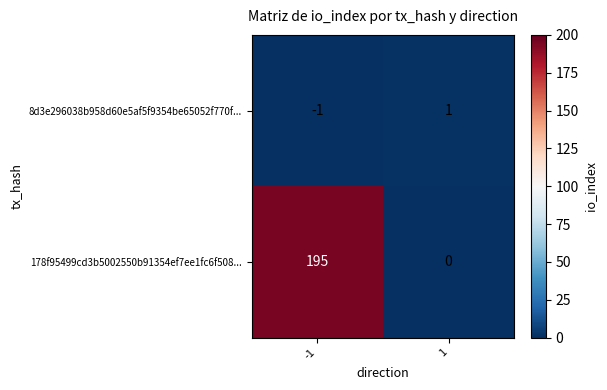

Reading right to left, what are all the values shown in this chart?

8d3e296038b958d60e5af5f9354be65052f770f...: 1=1	-1=-1
178f95499cd3b5002550b91354ef7ee1fc6f508...: 1=0	-1=195